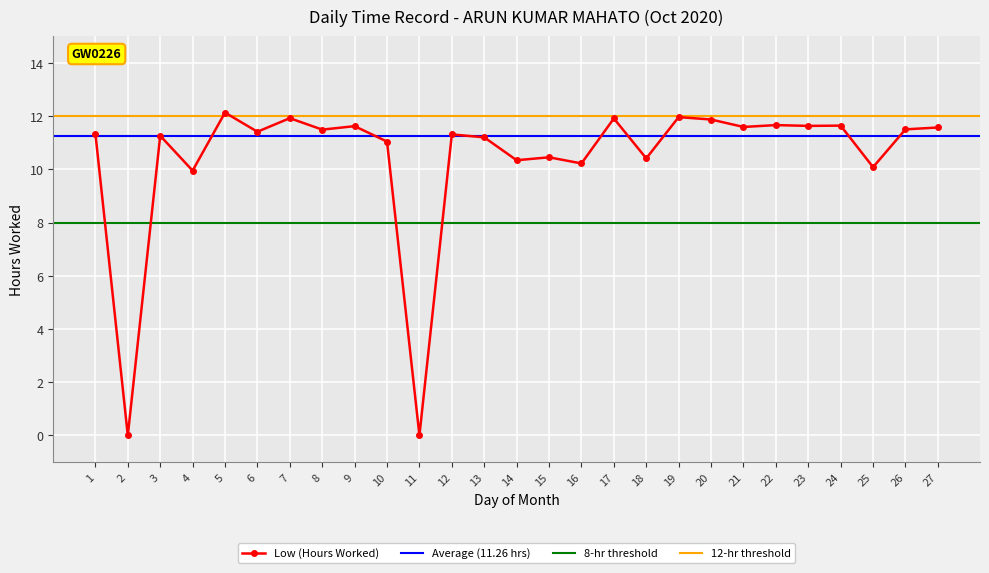

What is the value of the 23rd point from the left?

11.6